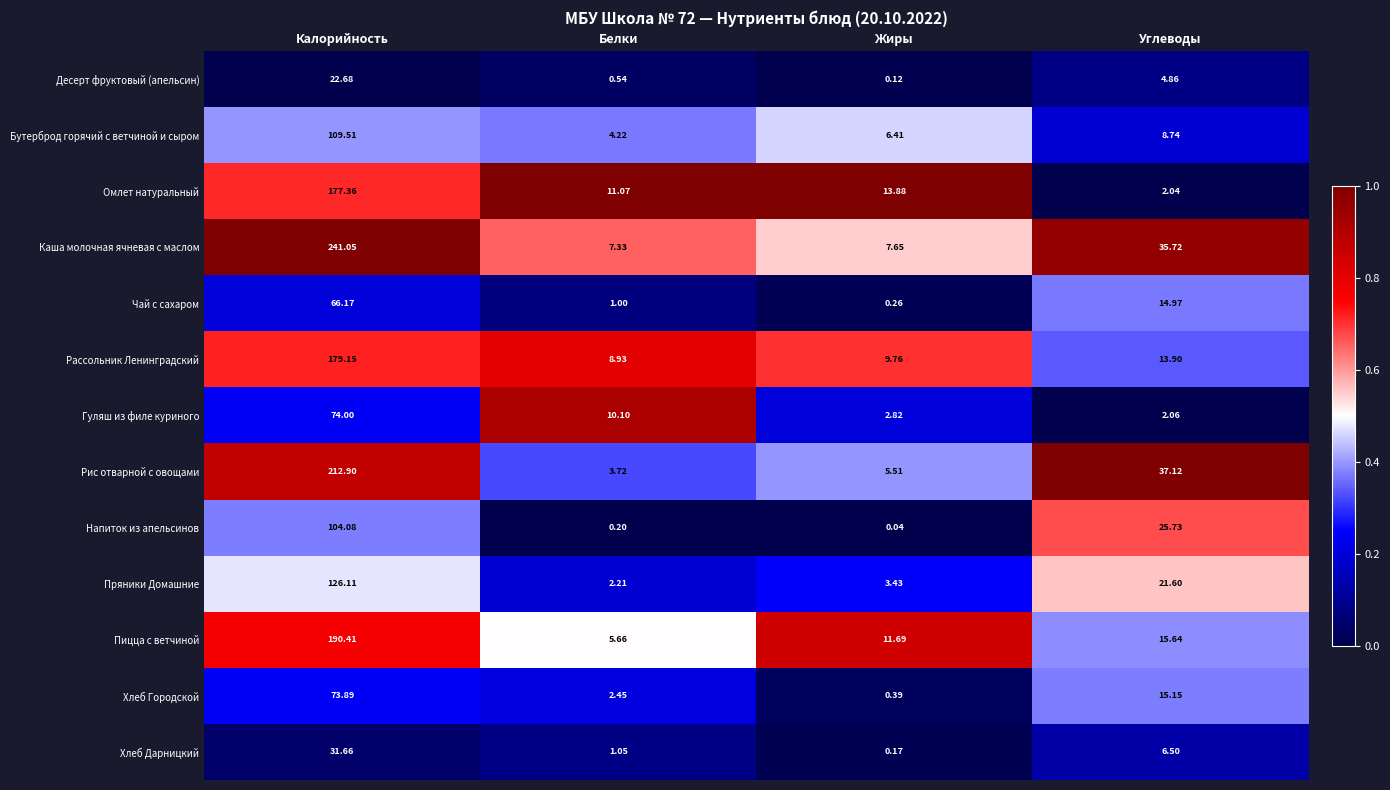

Where does the Чай с сахаром series first go above 14?

Калорийность